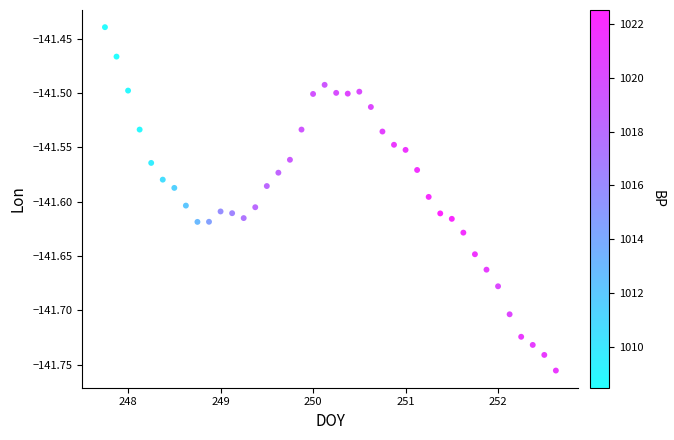

What is the range of X values (max minus min)?

4.9